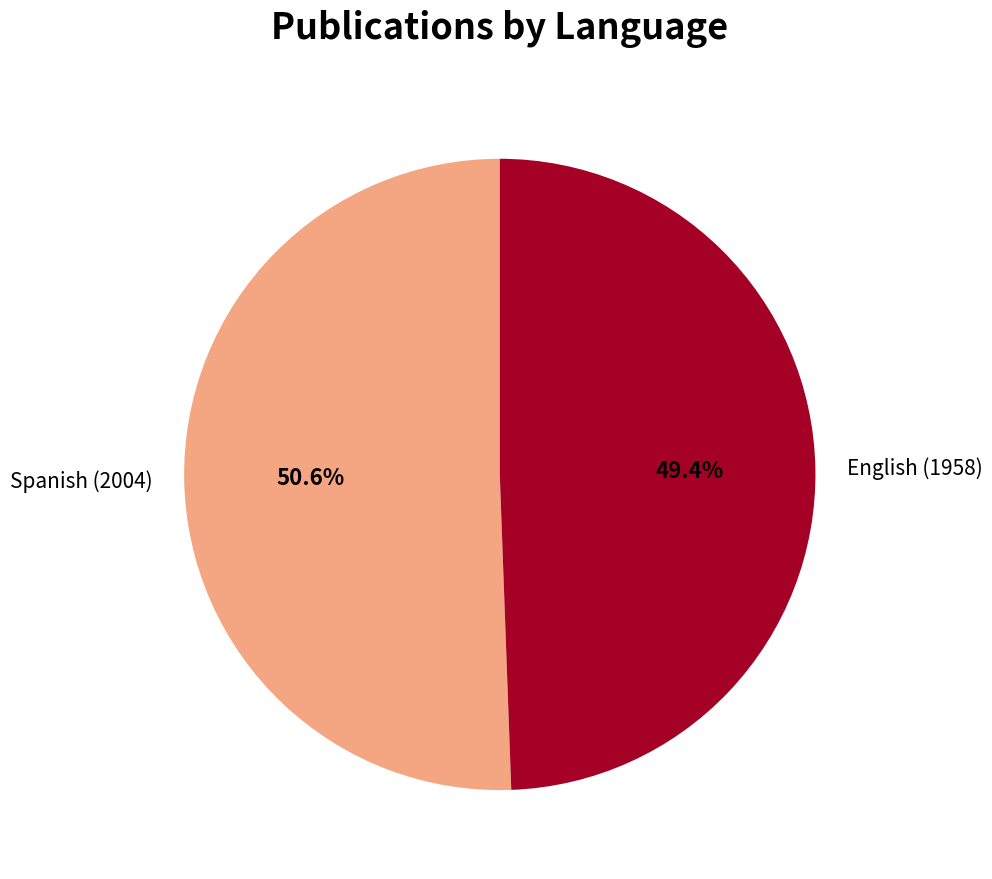

Rank the categories by value from highest to lowest.

Spanish (2004), English (1958)